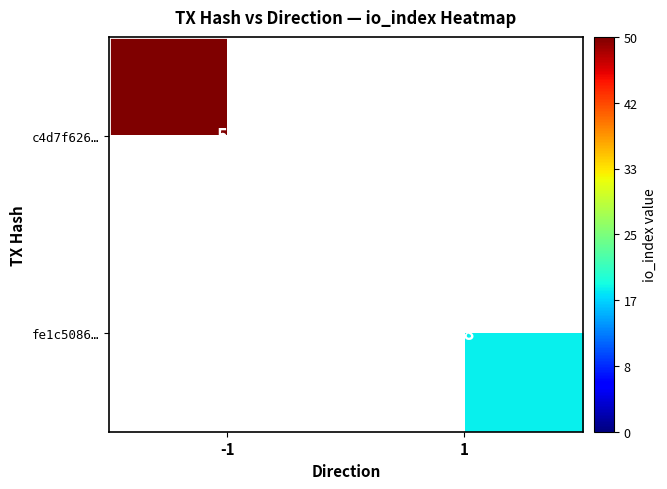

Is it true that fe1c5086… equals 18 at 1?

True